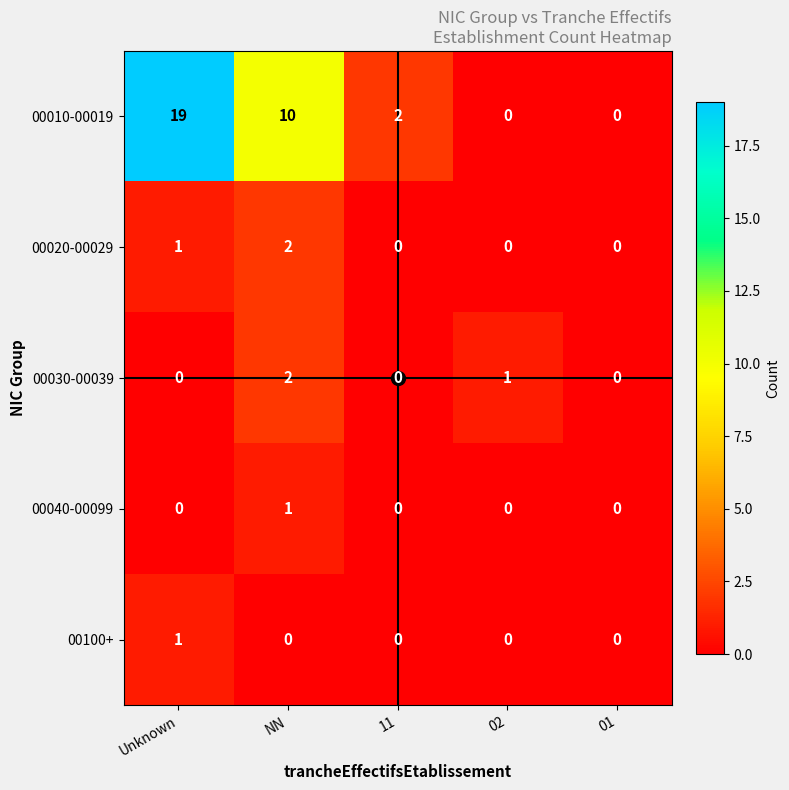

At which label is 00010-00019 closest to 9?

NN